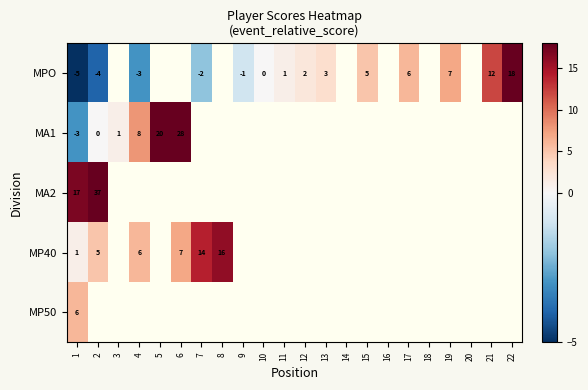

What is the minimum value shown in the chart?

-5.0